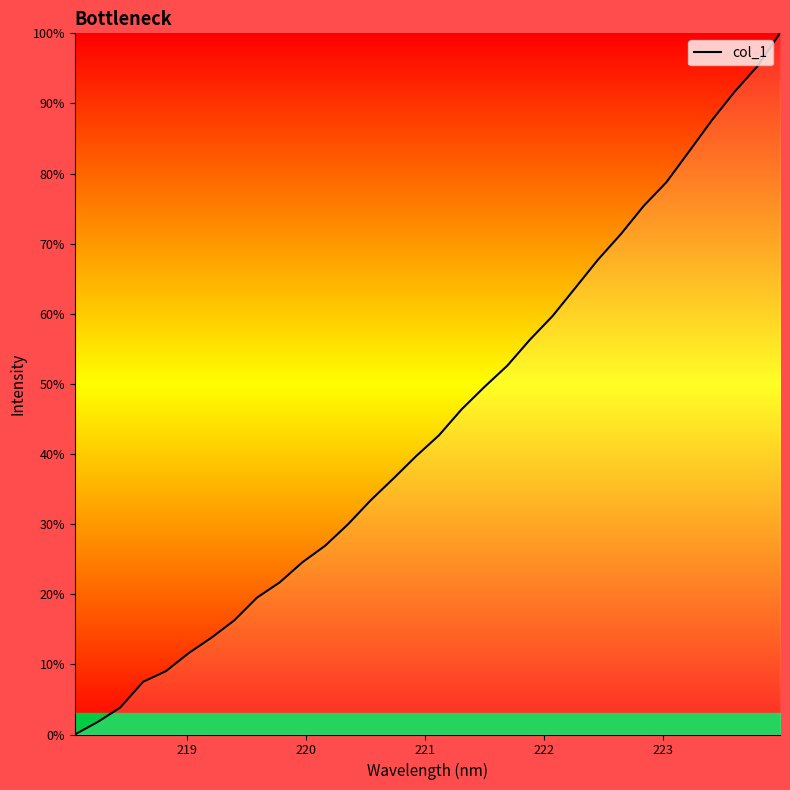

How many categories are shown in the chart?

32